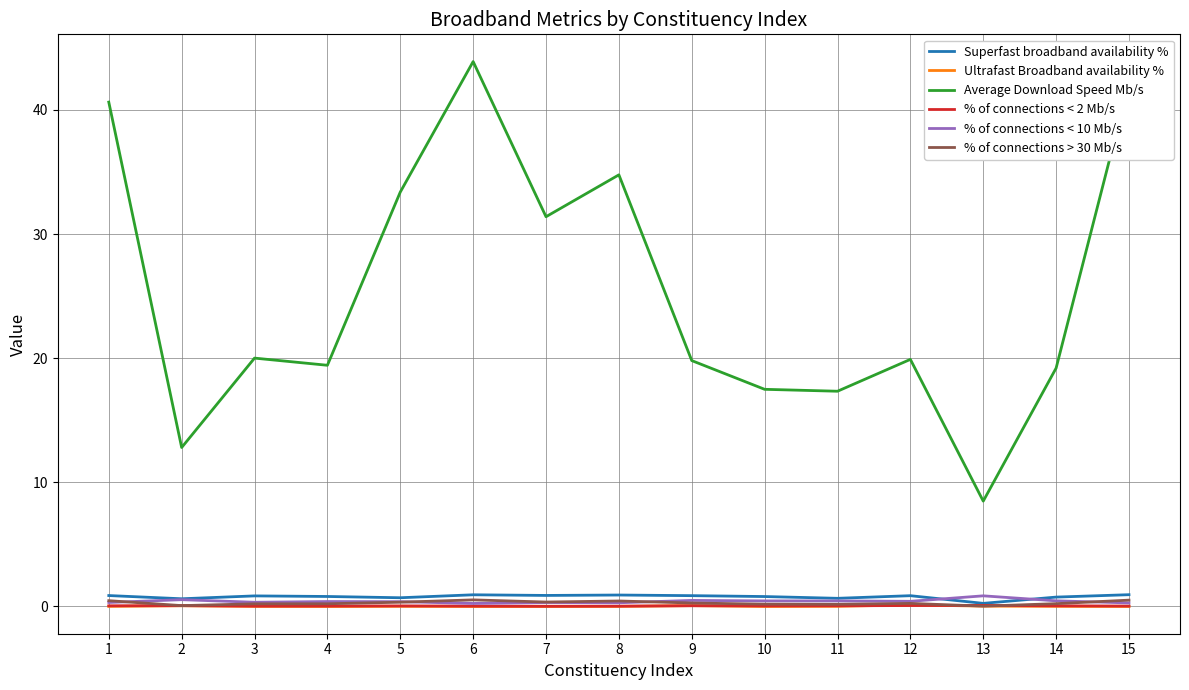

Read the Superfast broadband availability % value at 6.

0.9